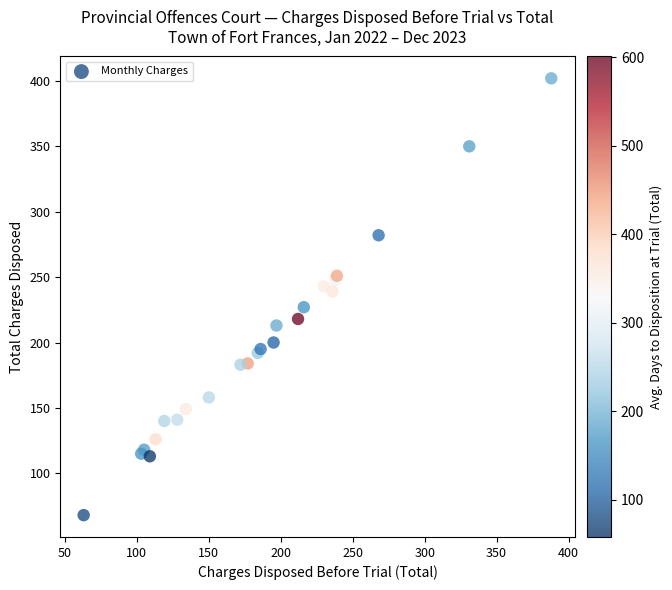

What Y value in the scatter plot is closest to 235?

239